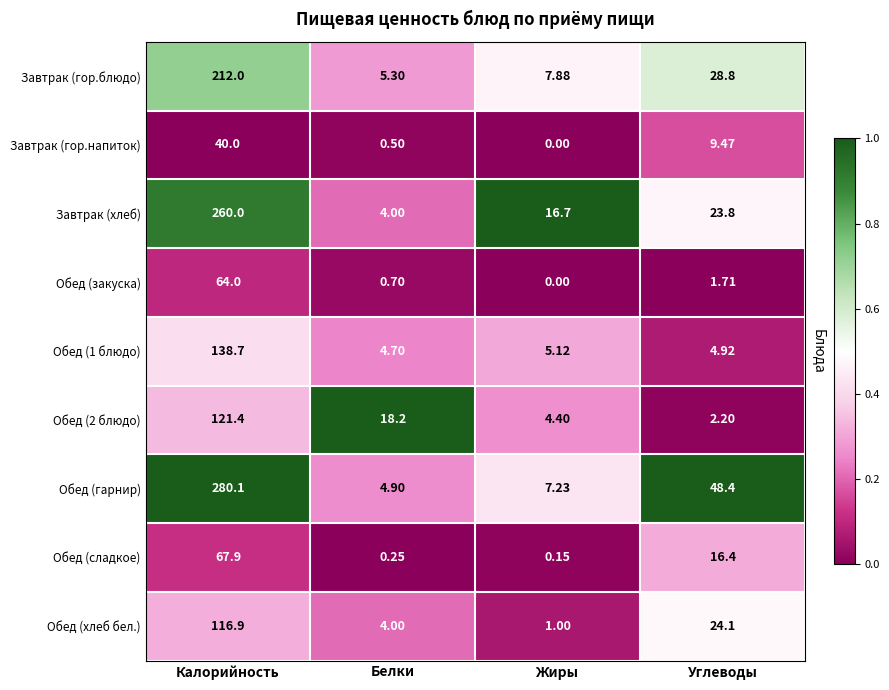

Rank the categories by Обед (закуска) value from highest to lowest.

Калорийность, Углеводы, Белки, Жиры